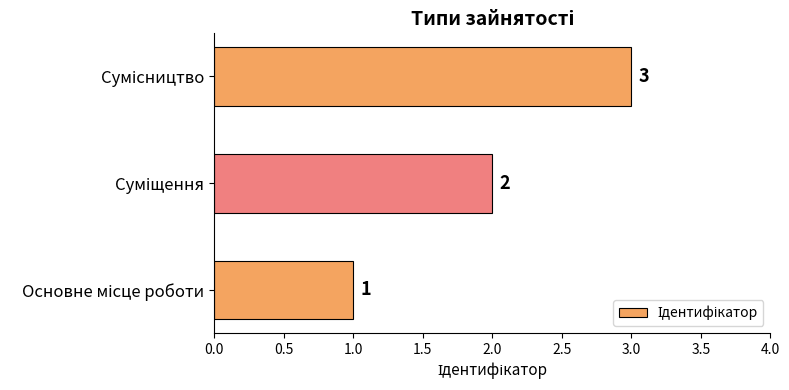

What is the difference between the maximum and minimum values?

2